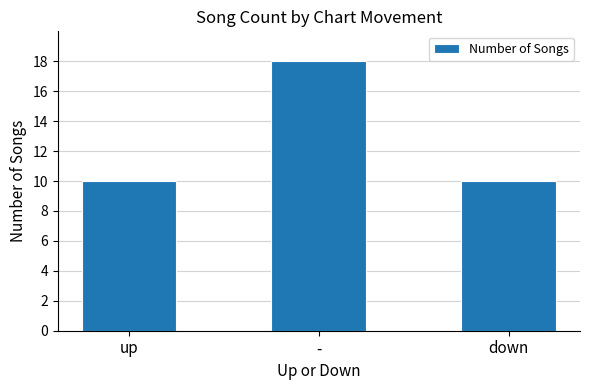

How many bars are there in total?

3